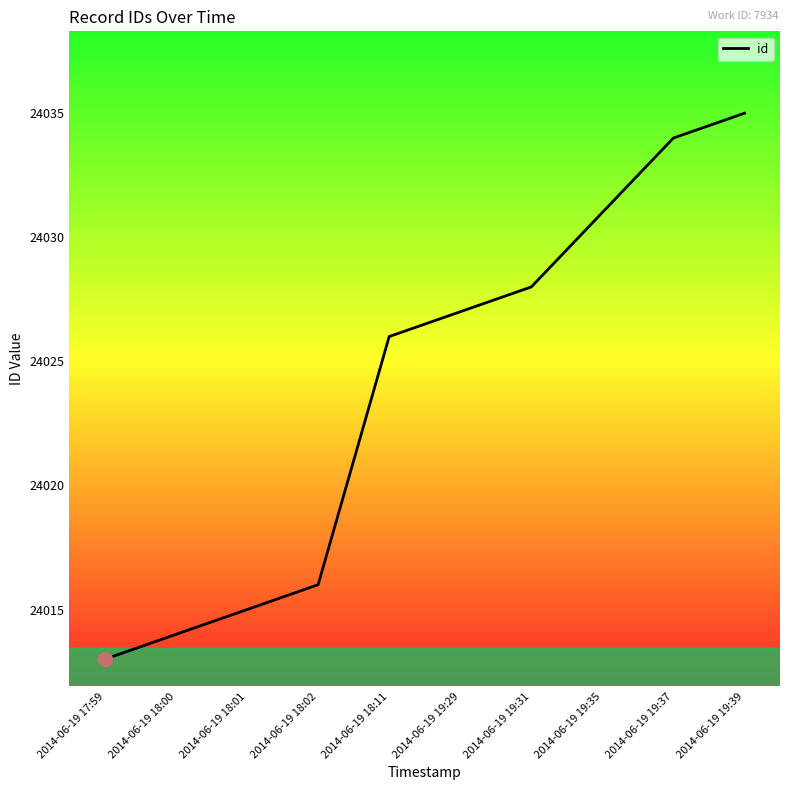

Approximately how many times larger is the value at 2014-06-19 18:00 compared to 2014-06-19 17:59?

1.0